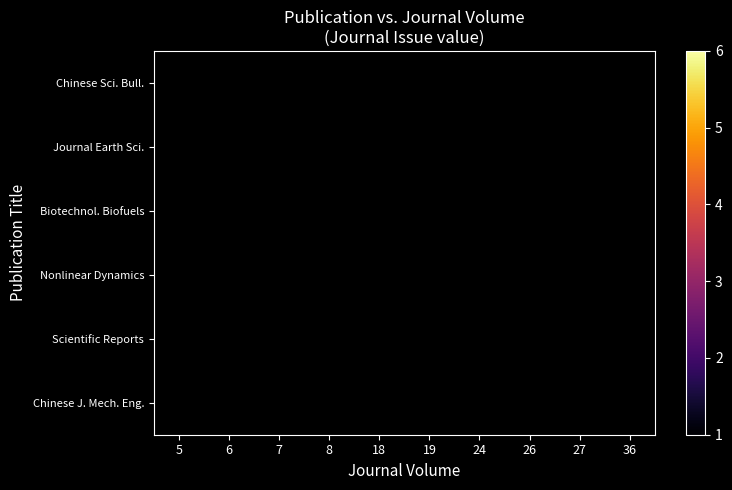

How many categories are shown in the chart?

10